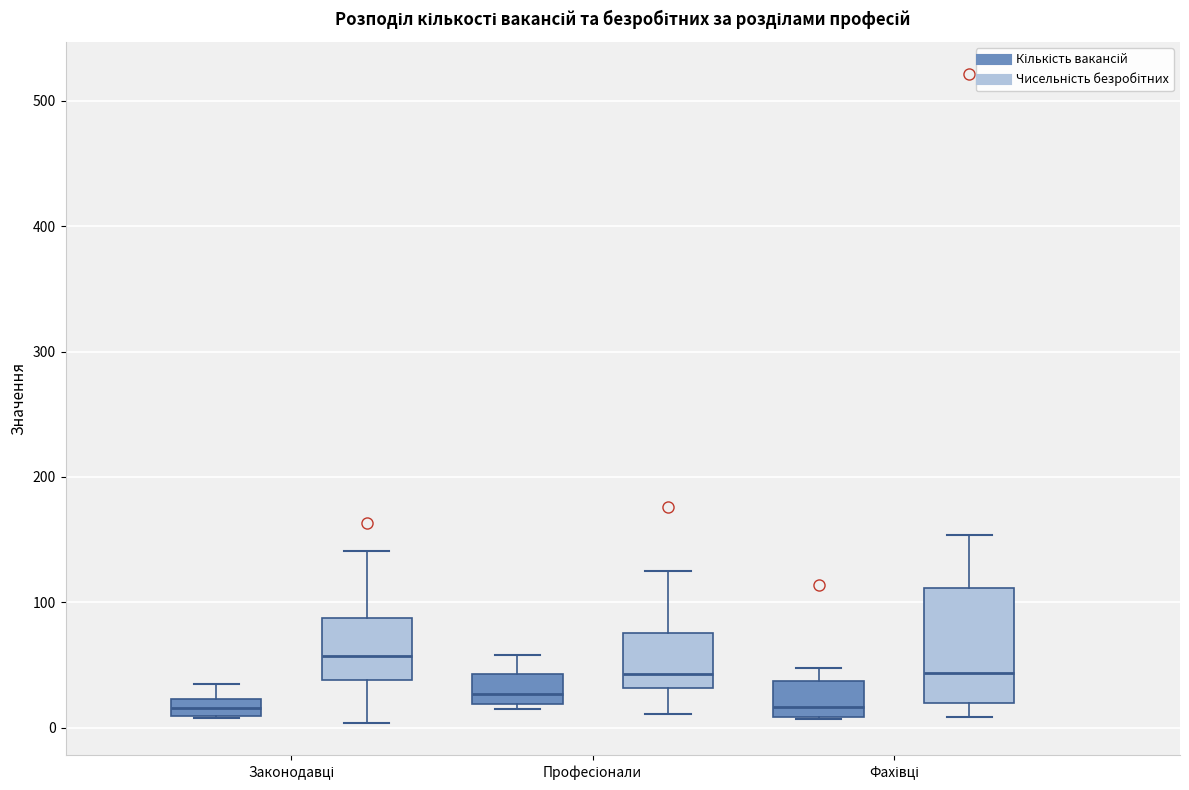

Which box is the tallest, from its lower edge to its upper edge?

Фахівці (Чисельність безробітних)